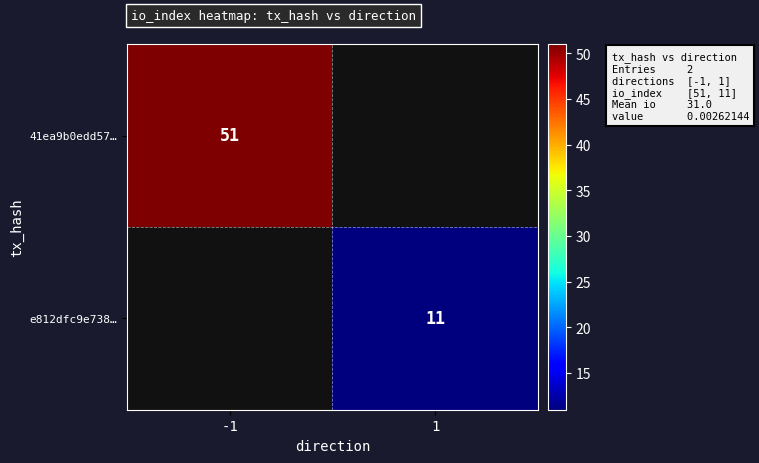

True or false: 41ea9b0edd57… has a value of 51 at -1.

True